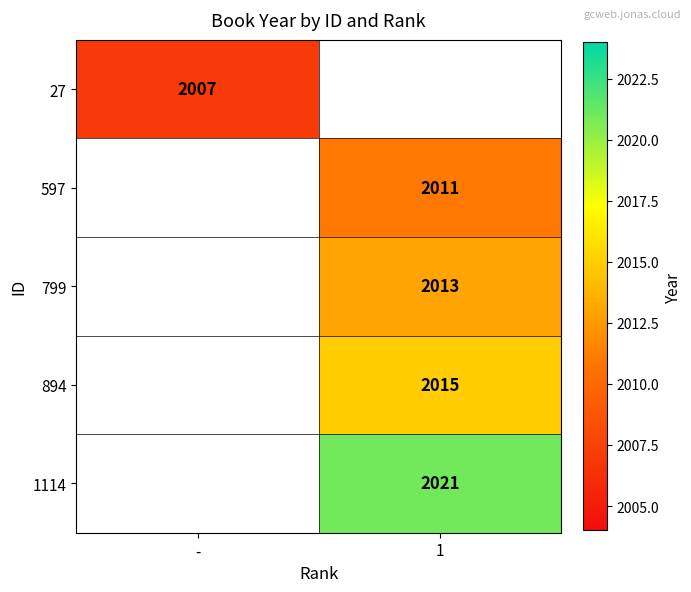

The value of 894 at 1 is 603. True or false?

False